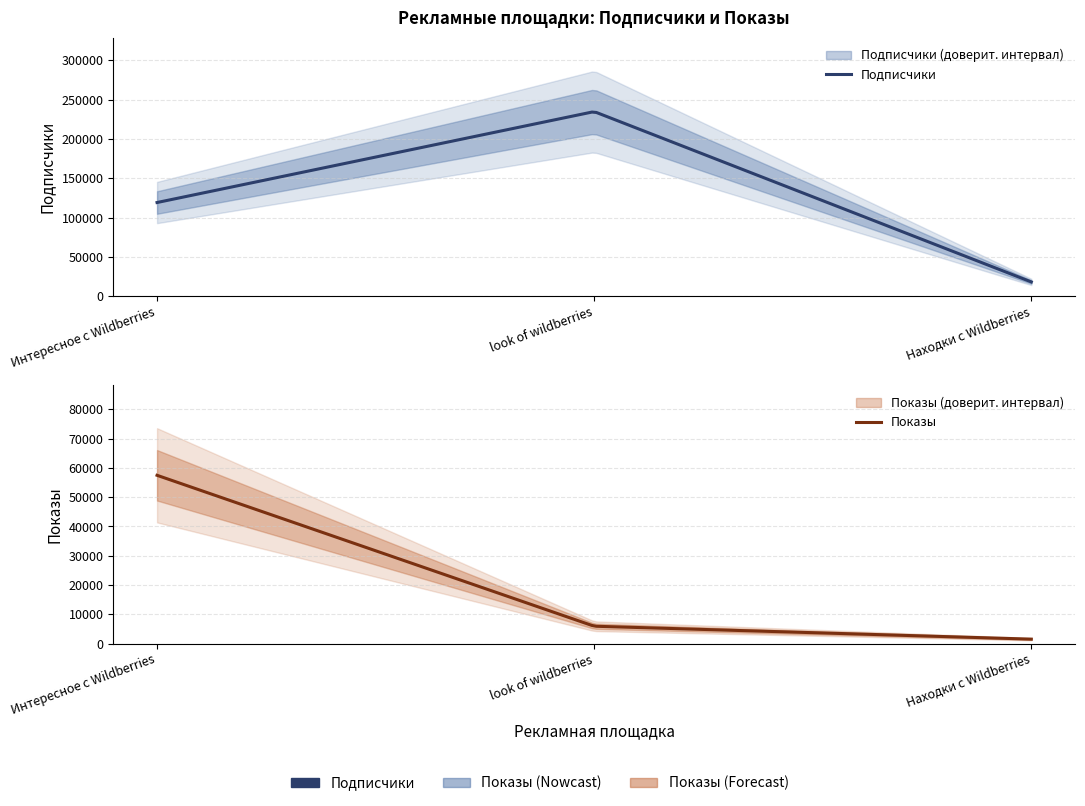

Rank the series at Находки с Wildberries from highest to lowest value.

Подписчики, Показы